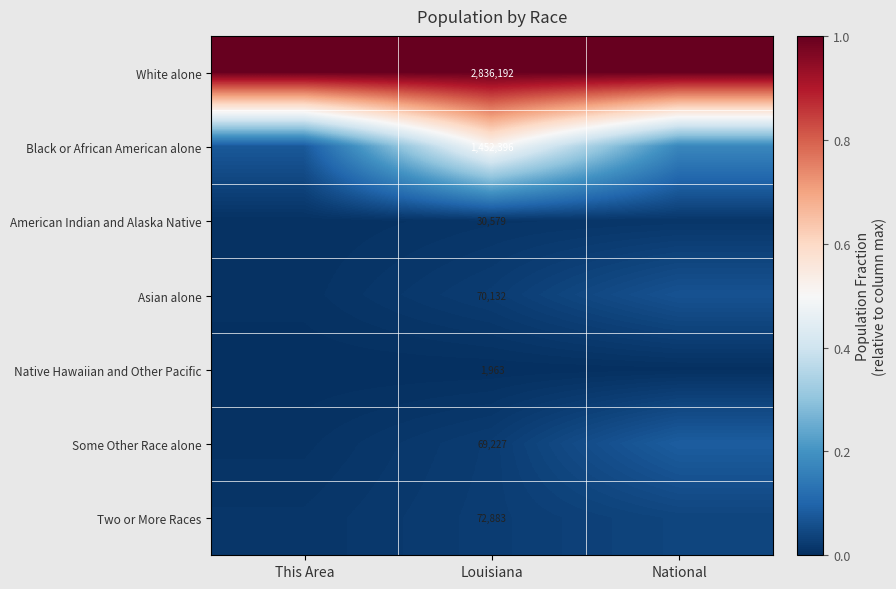

What is the maximum value shown in the chart?

1.0